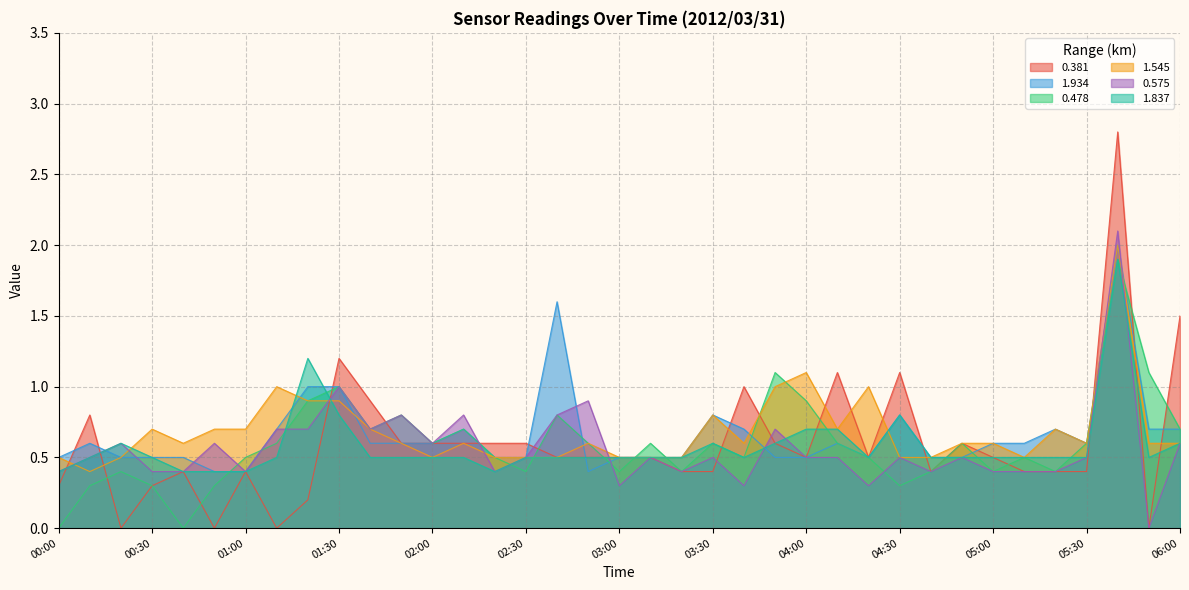

How many interior local peaks does the 1.837 series have?

5